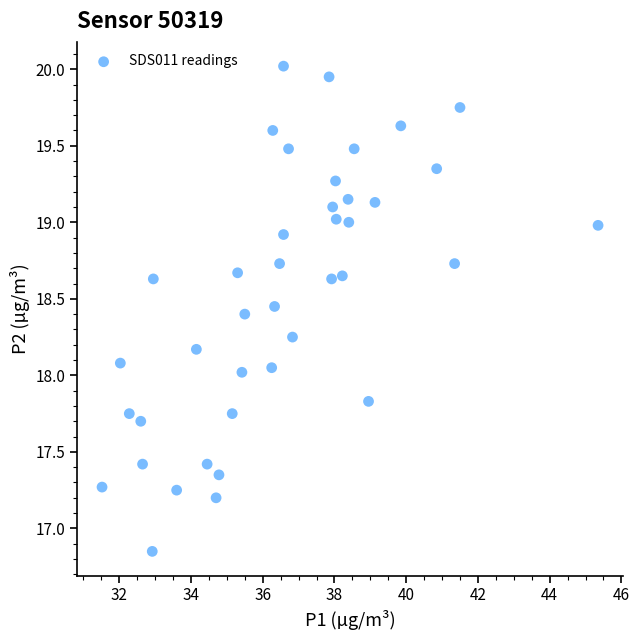

What is the range of X values (max minus min)?

13.8